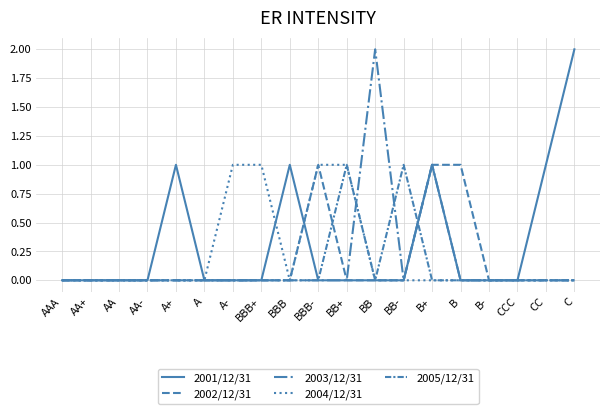

What position from the right is BB?

8